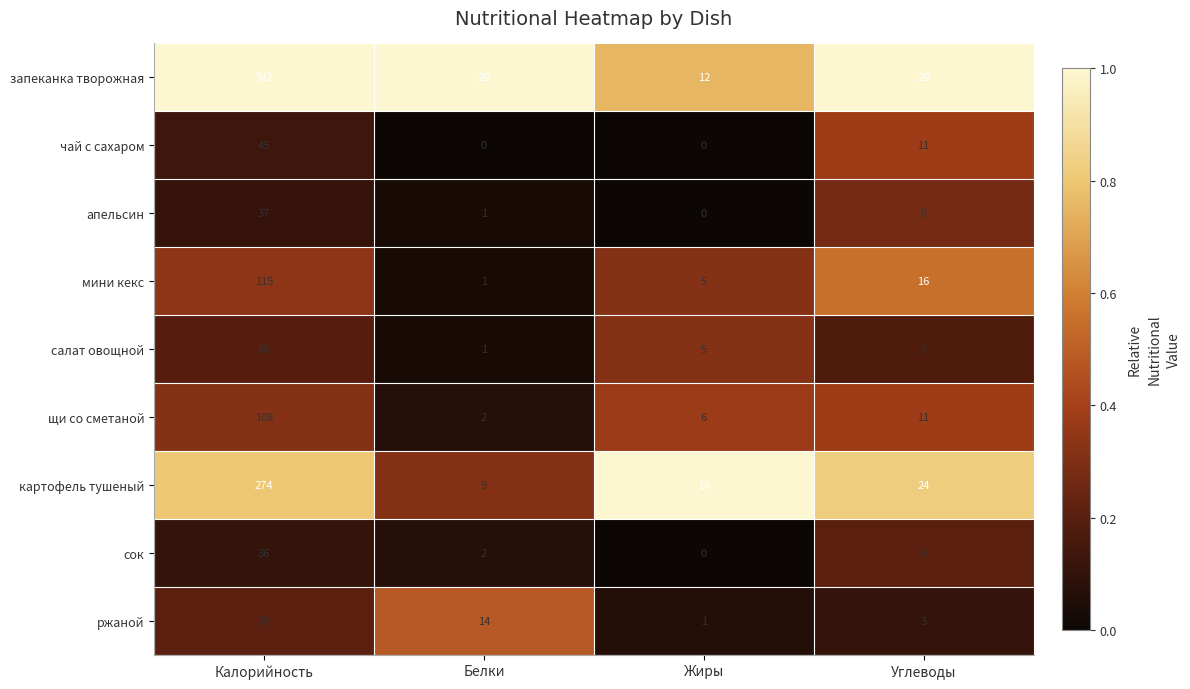

Between Калорийность and Белки, which series saw the biggest shift?

запеканка творожная